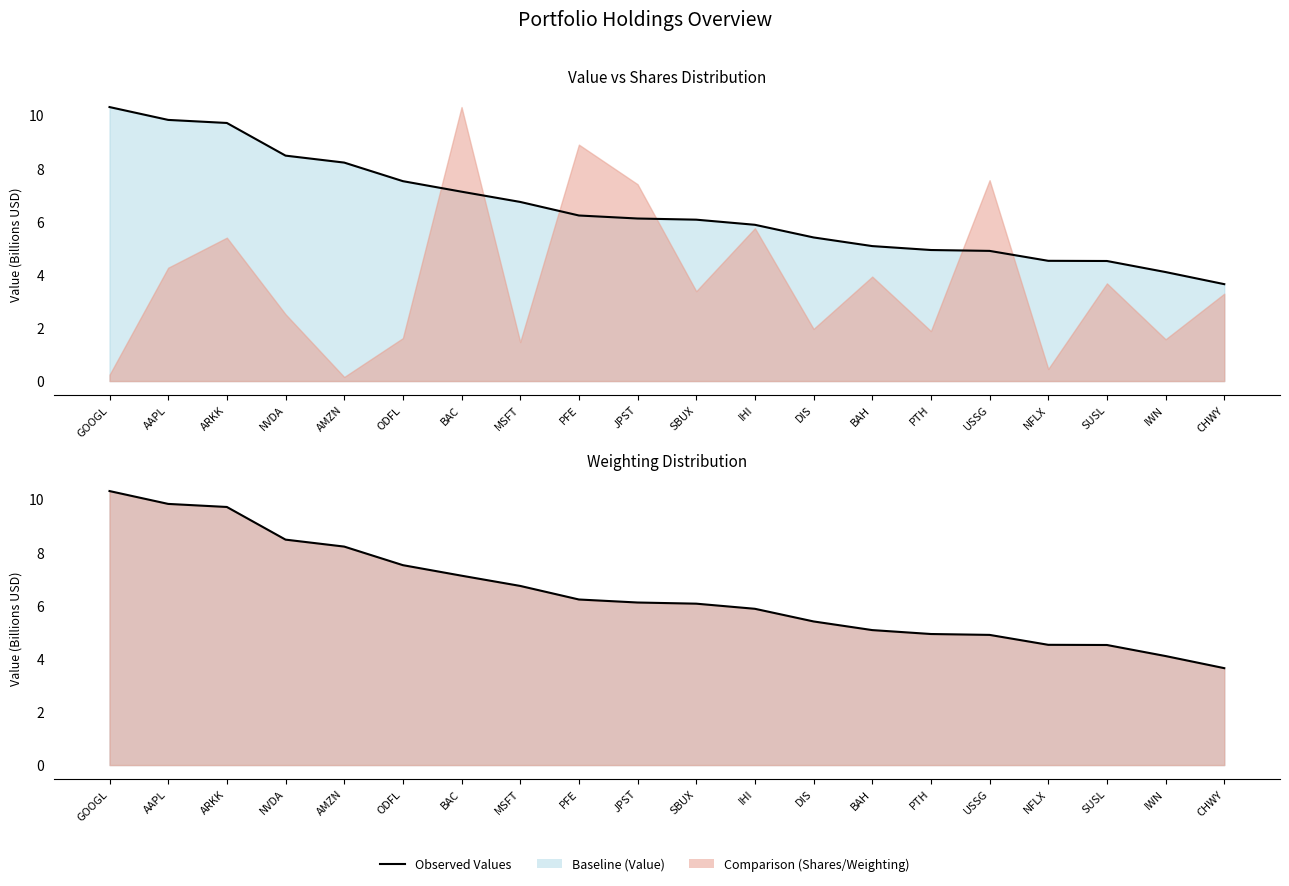

List the labels in order of value, smallest first.

CHWY, IWN, SUSL, NFLX, USSG, PTH, BAH, DIS, IHI, SBUX, JPST, PFE, MSFT, BAC, ODFL, AMZN, NVDA, ARKK, AAPL, GOOGL